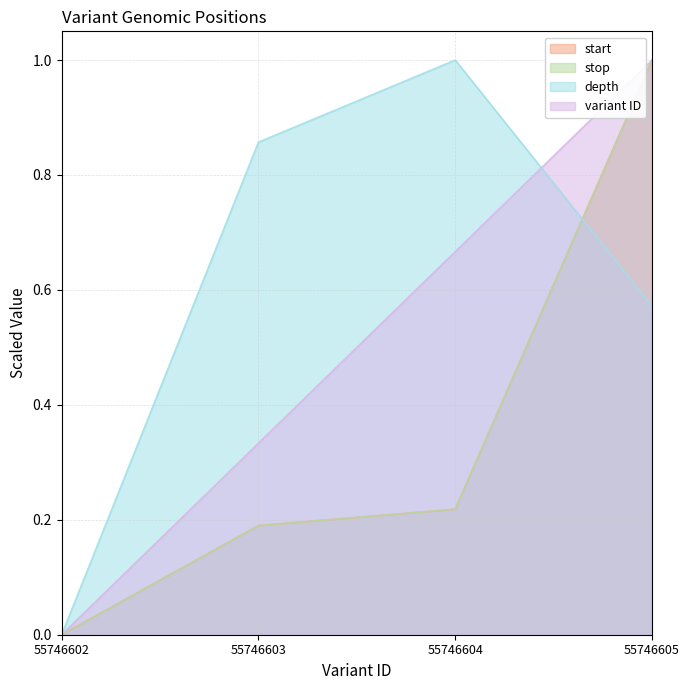

At how many categories does at least one series exceed 0?

3